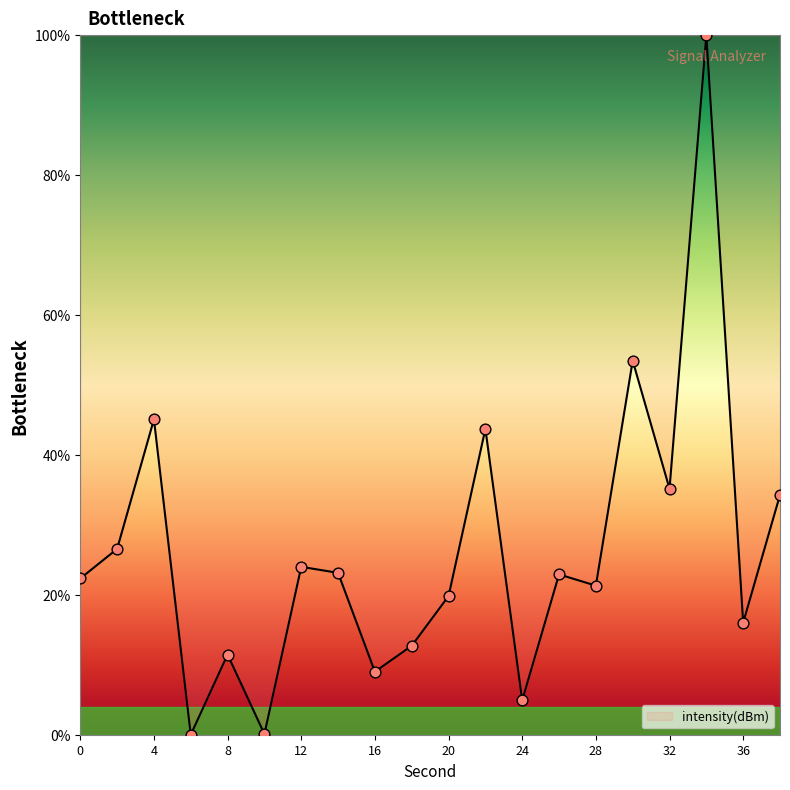

What is the difference between the maximum and minimum values?

100.0